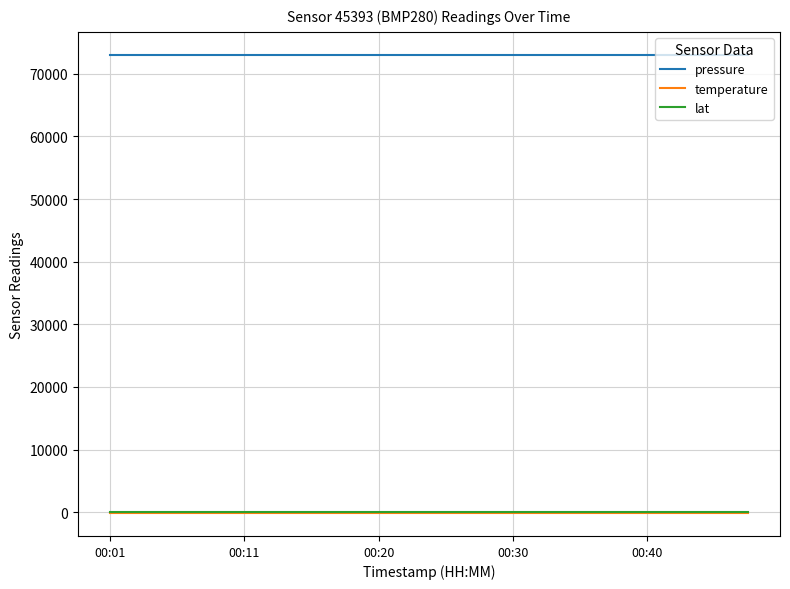

What is the minimum value shown in the chart?

-146.9